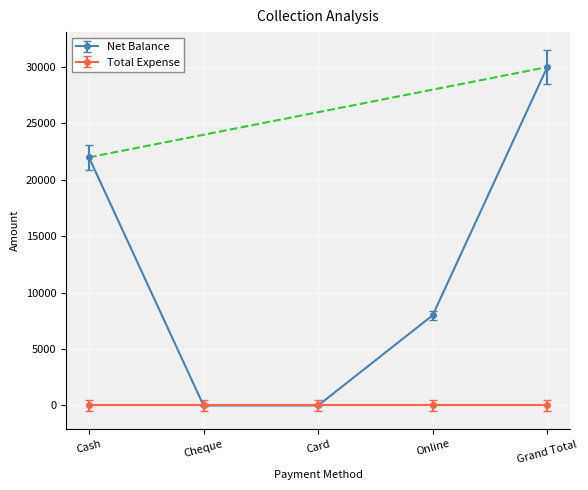

Rank the categories by value from highest to lowest.

Grand Total, Cash, Online, Cheque, Card